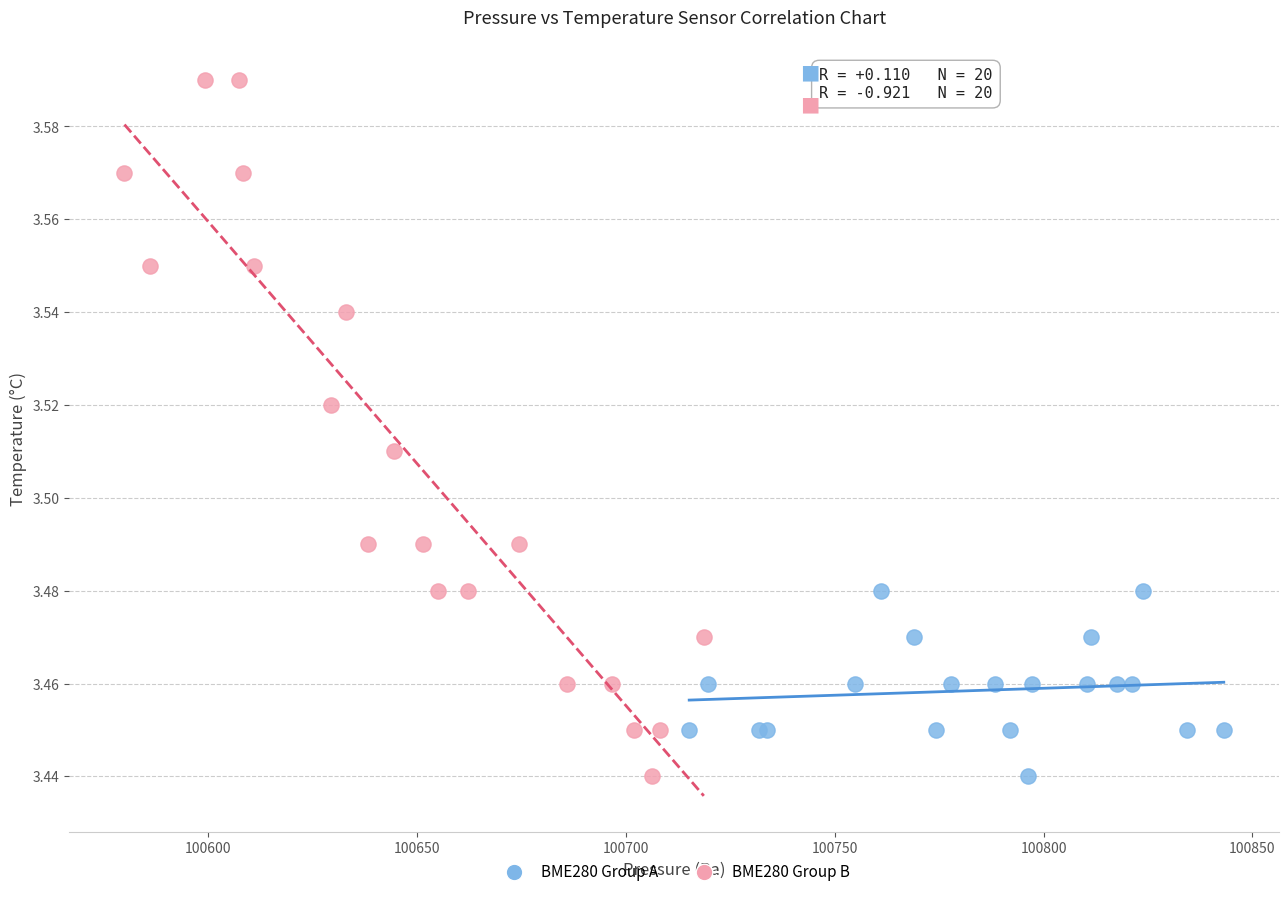

Which series has the largest Y range (max minus min)?

BME280 Group B